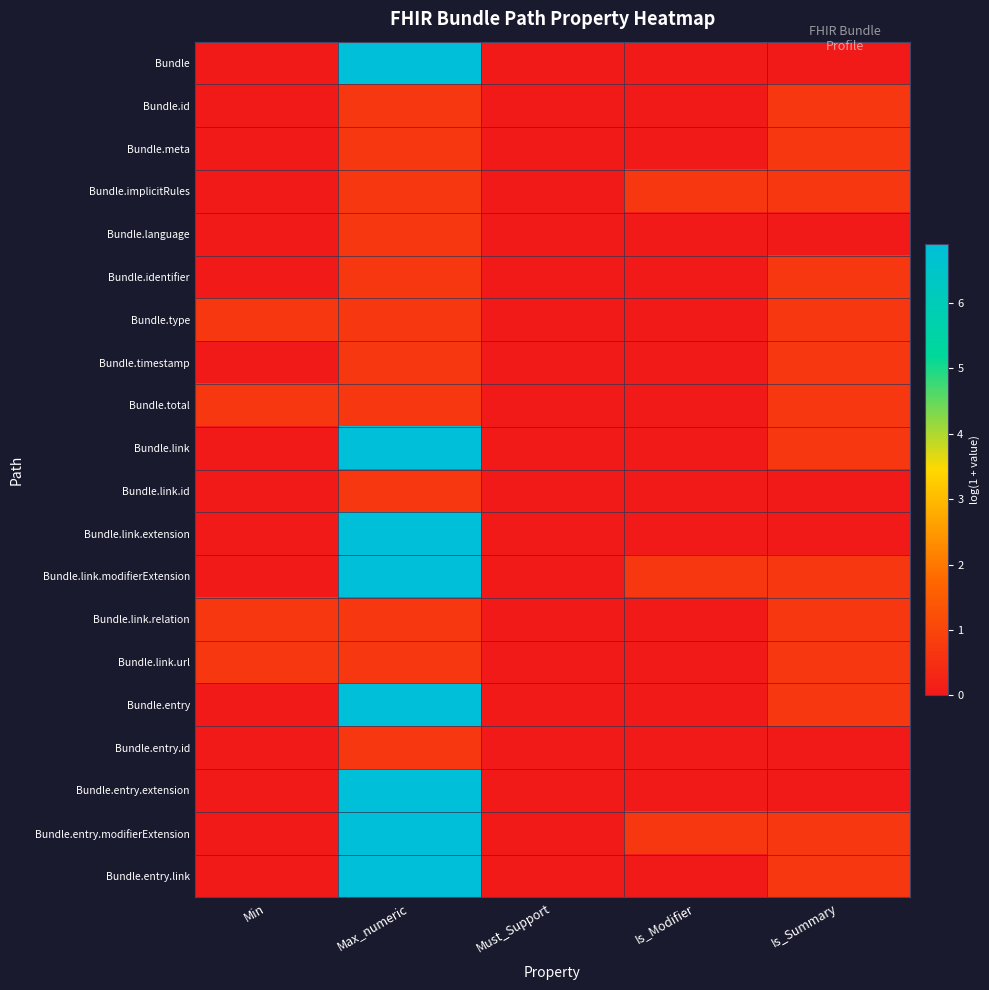

List the series in order of their peak value, highest first.

Bundle, Bundle.link, Bundle.link.extension, Bundle.link.modifierExtension, Bundle.entry, Bundle.entry.extension, Bundle.entry.modifierExtension, Bundle.entry.link, Bundle.id, Bundle.meta, Bundle.implicitRules, Bundle.language, Bundle.identifier, Bundle.type, Bundle.timestamp, Bundle.total, Bundle.link.id, Bundle.link.relation, Bundle.link.url, Bundle.entry.id